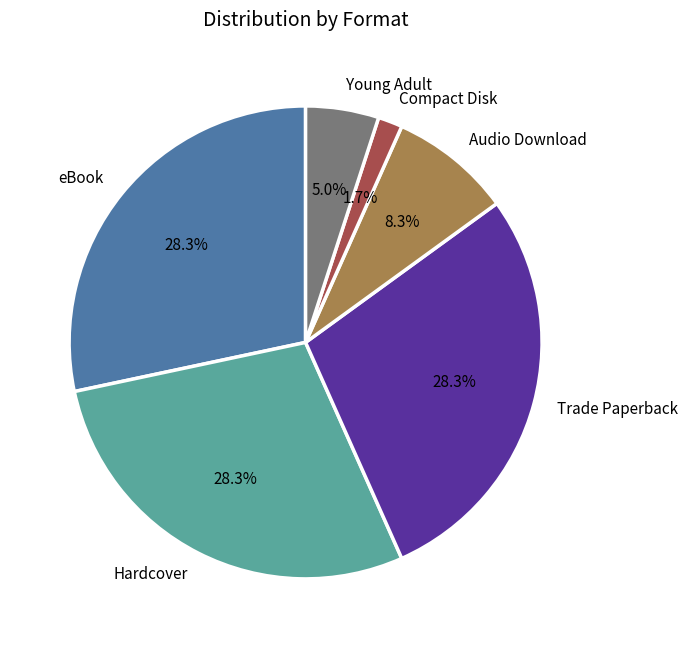

To the nearest percent, what portion does Trade Paperback represent?

28%